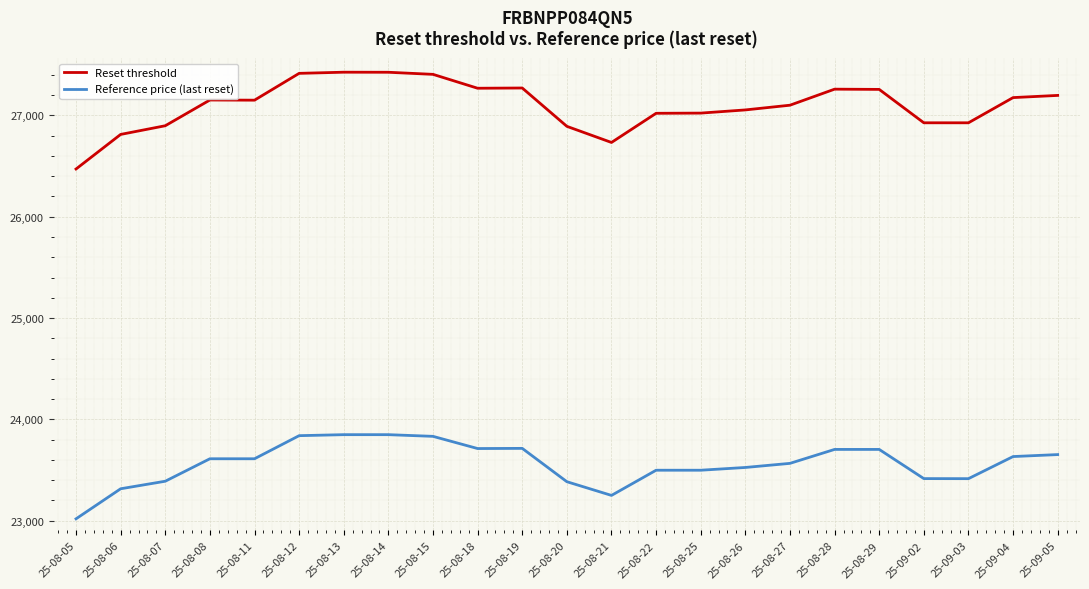

Does the chart have visible grid lines?

Yes